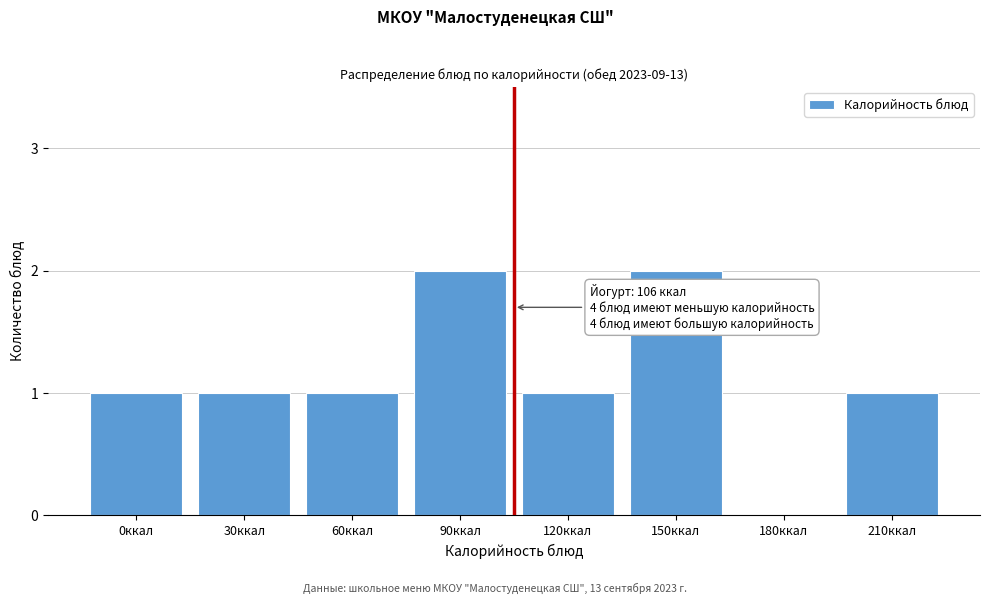

Reading left to right, list all the values displayed in this chart.

0ккал=1	30ккал=1	60ккал=1	90ккал=2	120ккал=1	150ккал=2	180ккал=0	210ккал=1